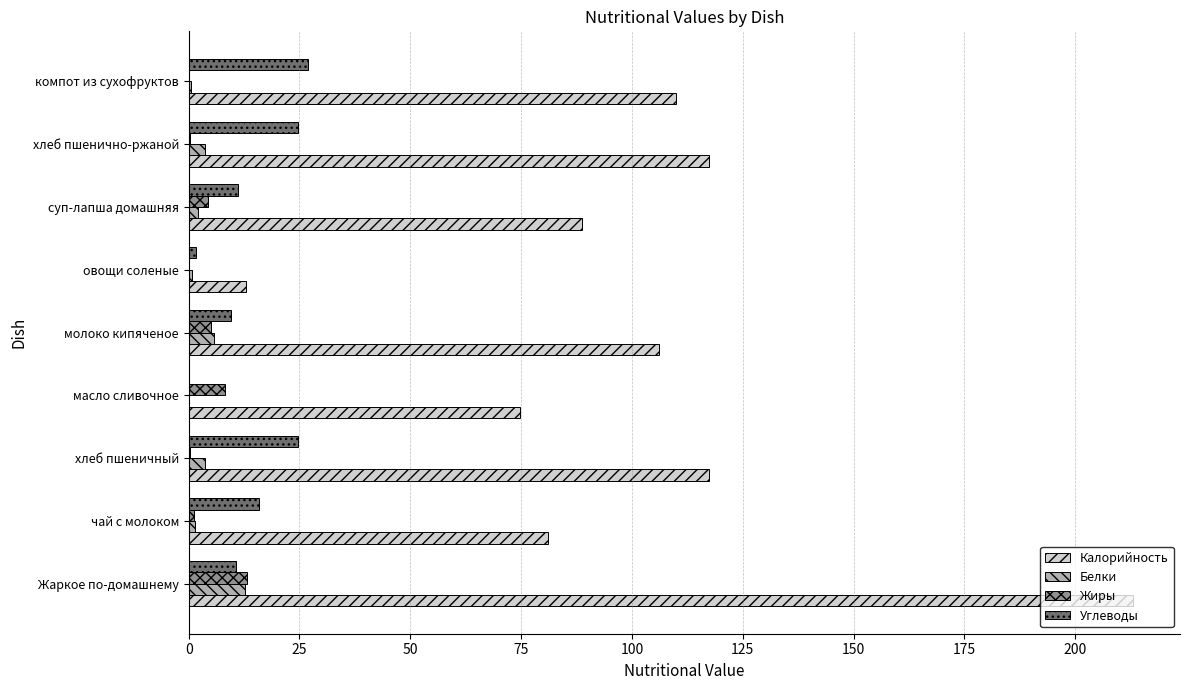

Is it true that Углеводы equals 11.1 at суп-лапша домашняя?

True